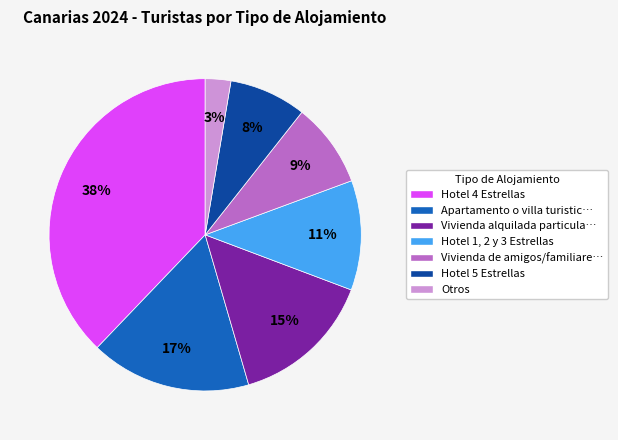

Is there a majority slice in this chart?

No